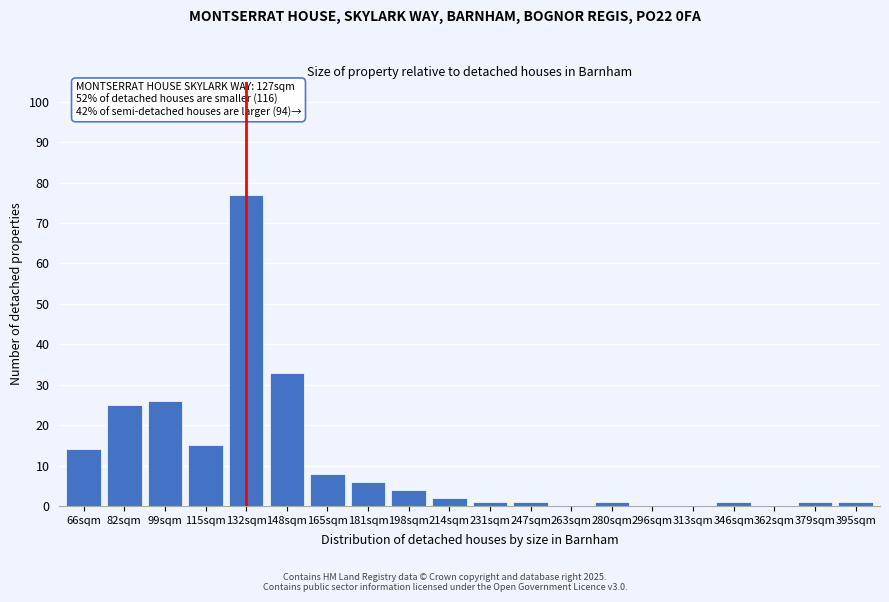

Reading right to left, transcribe all the data shown in this chart.

395sqm=1	379sqm=1	362sqm=0	346sqm=1	313sqm=0	296sqm=0	280sqm=1	263sqm=0	247sqm=1	231sqm=1	214sqm=2	198sqm=4	181sqm=6	165sqm=8	148sqm=33	132sqm=77	115sqm=15	99sqm=26	82sqm=25	66sqm=14